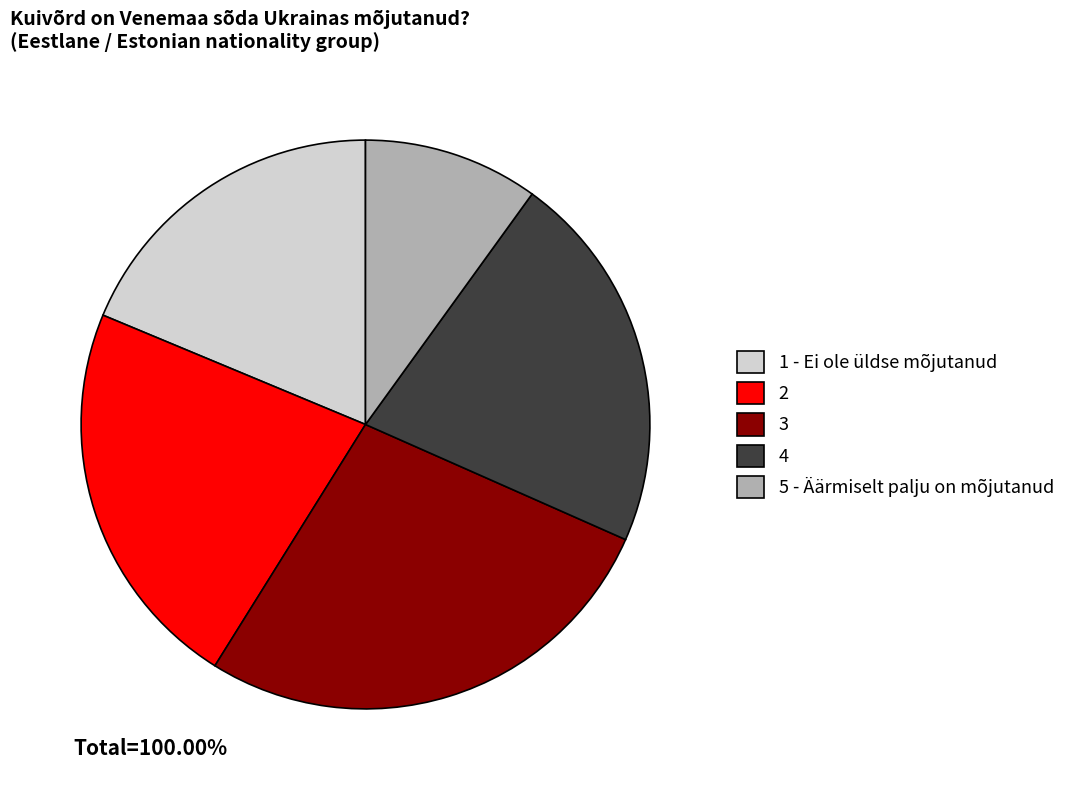

Is the sum of 3 and 1 - Ei ole üldse mõjutanud greater than half?

No